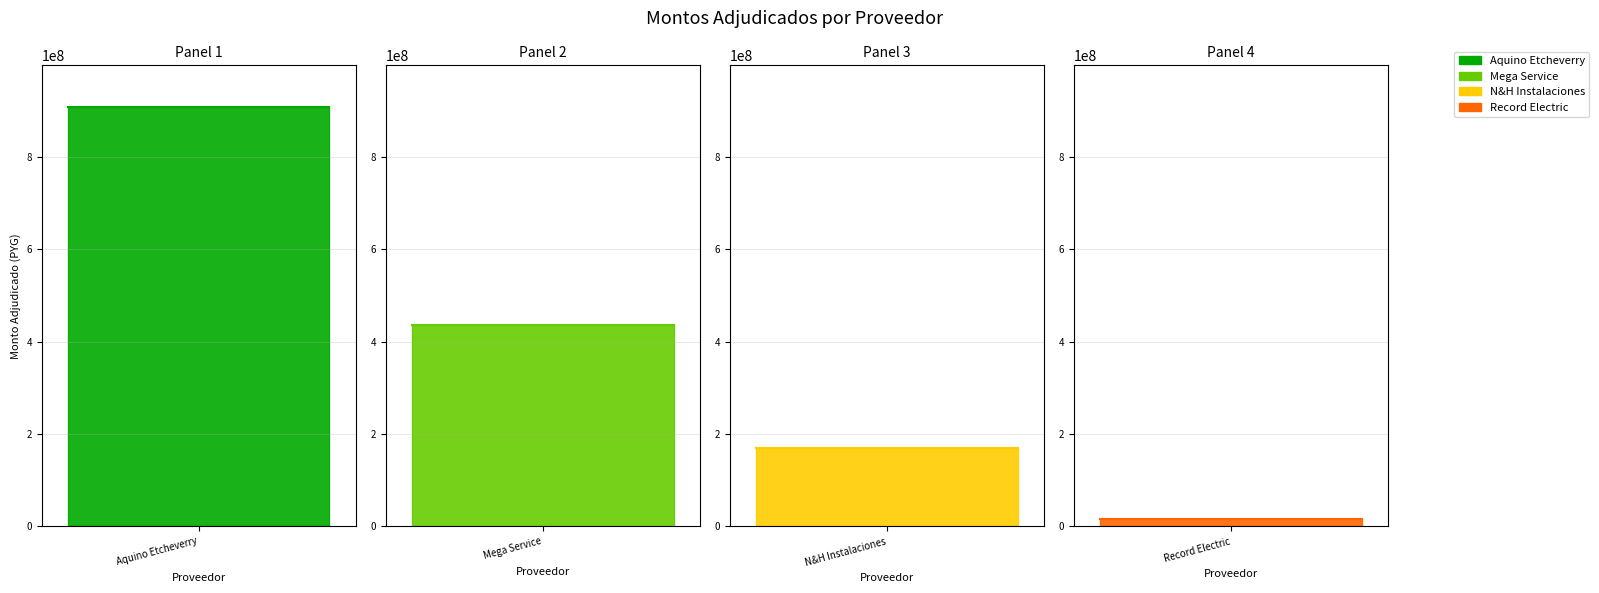

What is the label of the 4th point from the right?

ANGEL MANUEL ARMANDO AQUINO ETCHEVERRY